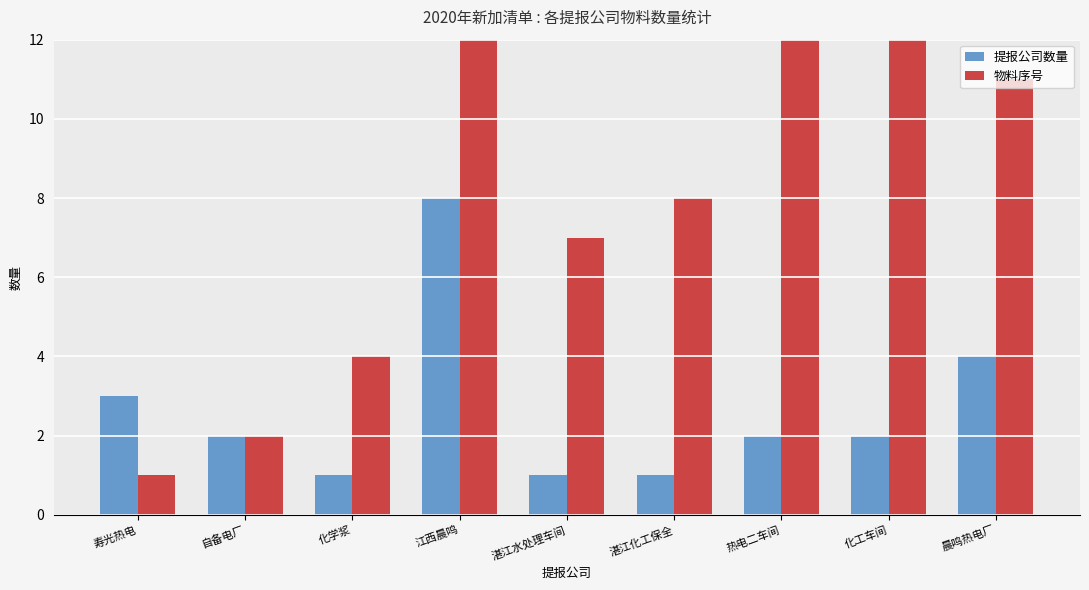

Reading left to right, extract all data points from this chart.

提报公司数量: 寿光热电=3	自备电厂=2	化学浆=1	江西晨鸣=8	湛江水处理车间=1	湛江化工保全=1	热电二车间=2	化工车间=2	晨鸣热电厂=4
物料序号: 寿光热电=1	自备电厂=2	化学浆=4	江西晨鸣=12	湛江水处理车间=7	湛江化工保全=8	热电二车间=22	化工车间=23	晨鸣热电厂=11